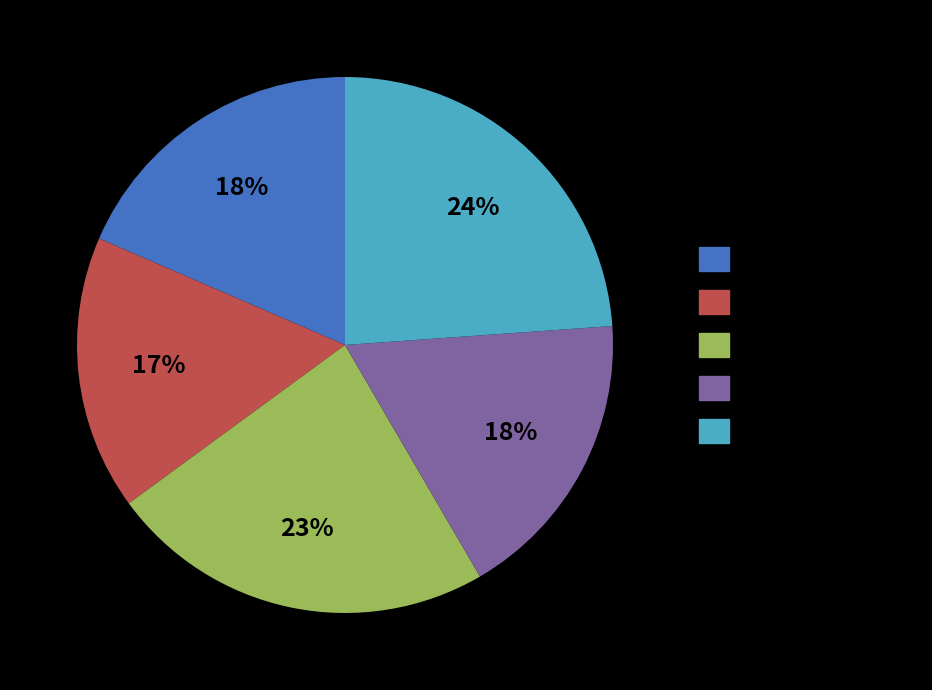

How many segments does this pie chart have?

5